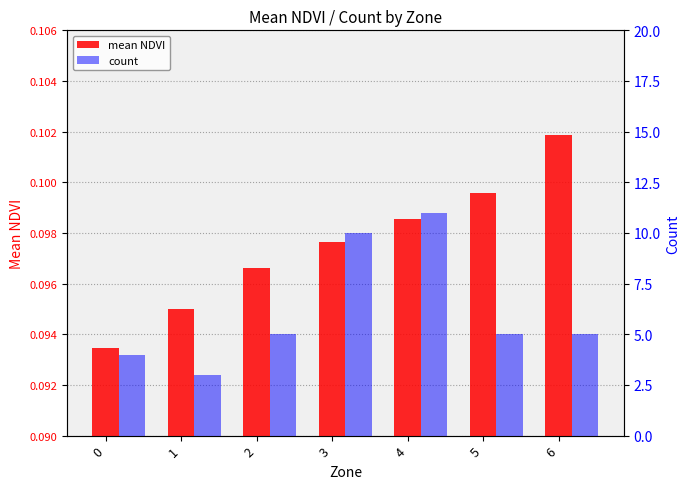

Reading right to left, what are all the values shown in this chart?

mean NDVI: 6=0.1	5=0.1	4=0.1	3=0.1	2=0.1	1=0.1	0=0.1
count: 6=5.0	5=5.0	4=11.0	3=10.0	2=5.0	1=3.0	0=4.0